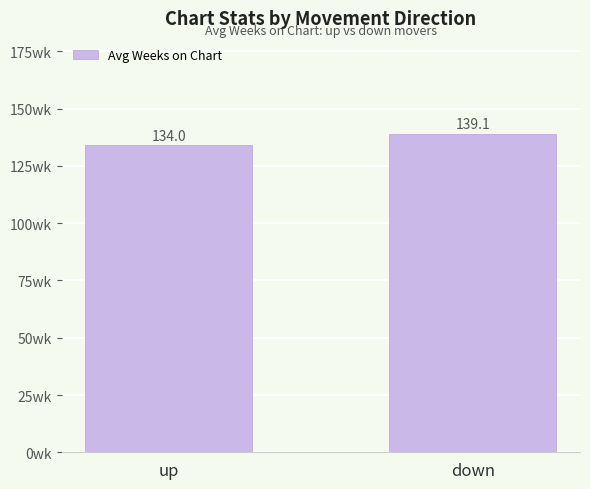

Rank the categories by value from lowest to highest.

up, down